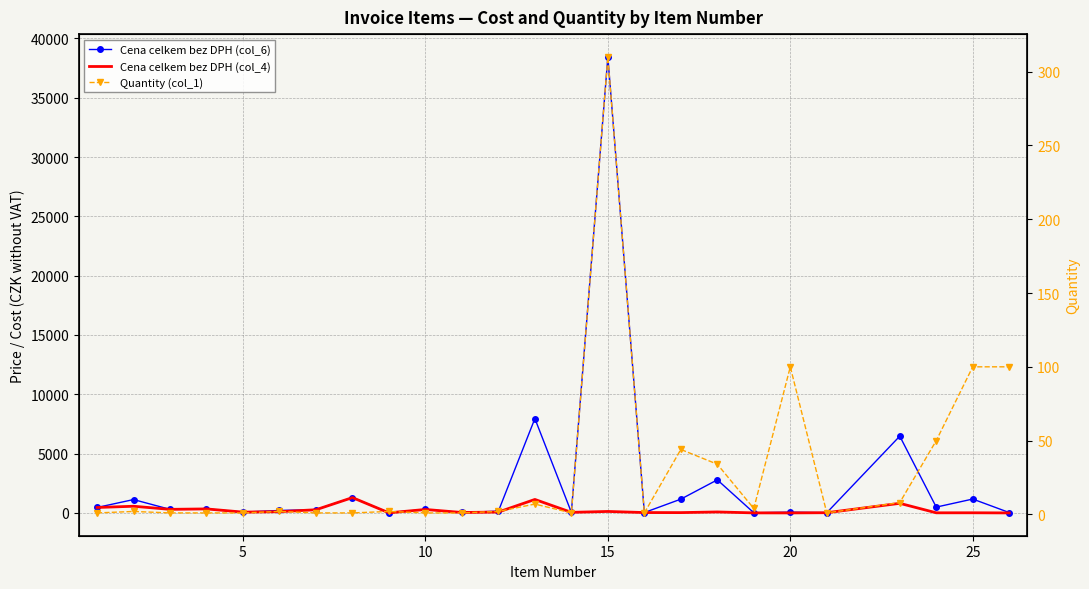

The value of Quantity (col_1) at 25 is 3.1. True or false?

False